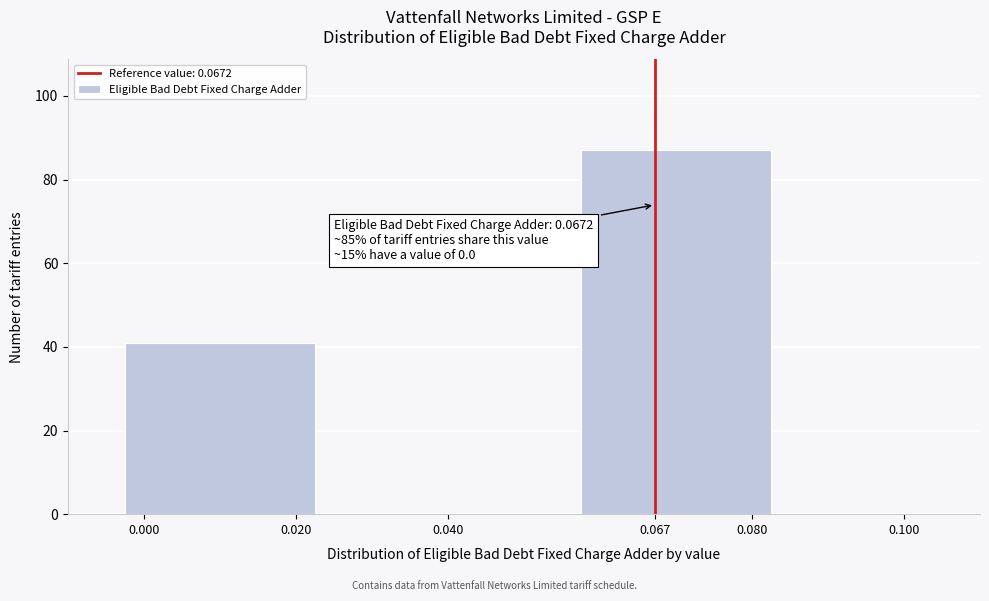

Reading left to right, what are all the values shown in this chart?

0.000=41	0.067=87